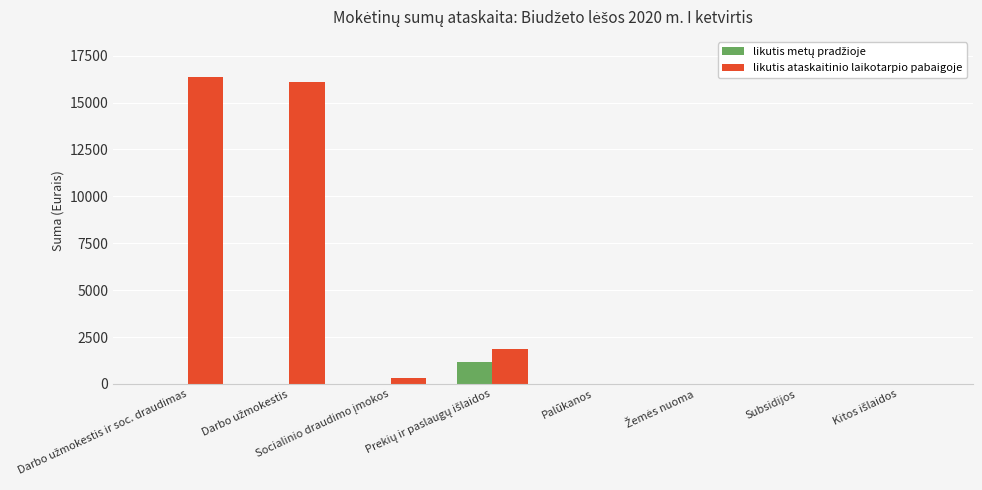

The value of likutis ataskaitinio laikotarpio pabaigoje at Palūkanos is -11154.3. True or false?

False